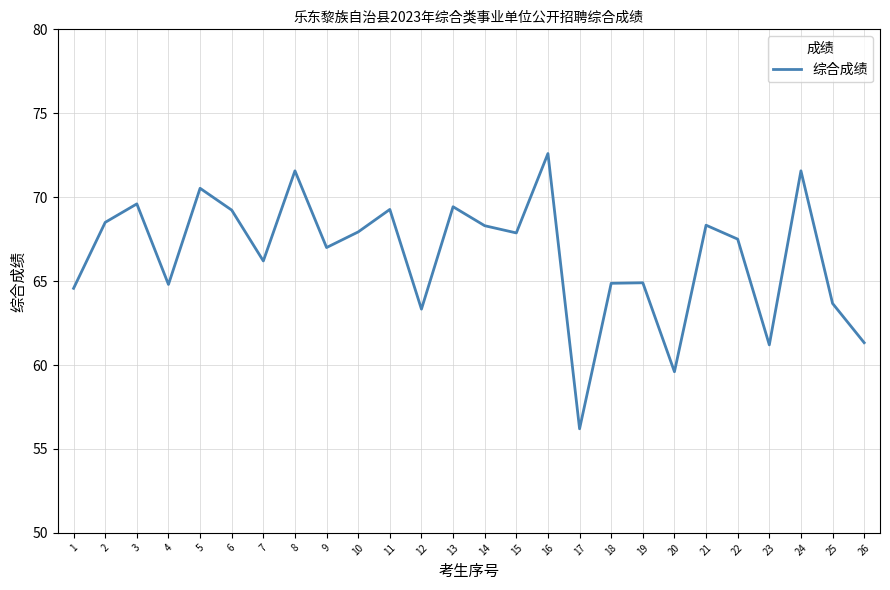

Which has a higher value, 18 or 12?

18